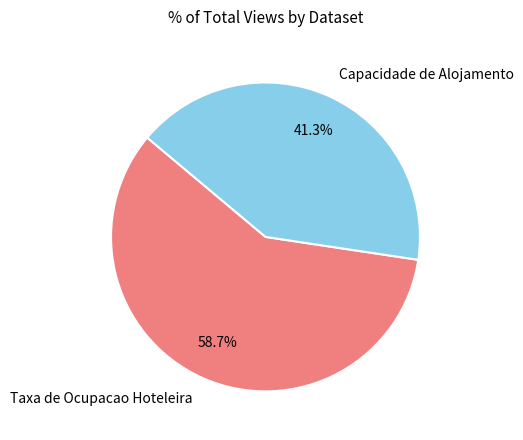

To the nearest percent, what portion does Capacidade de Alojamento represent?

41%